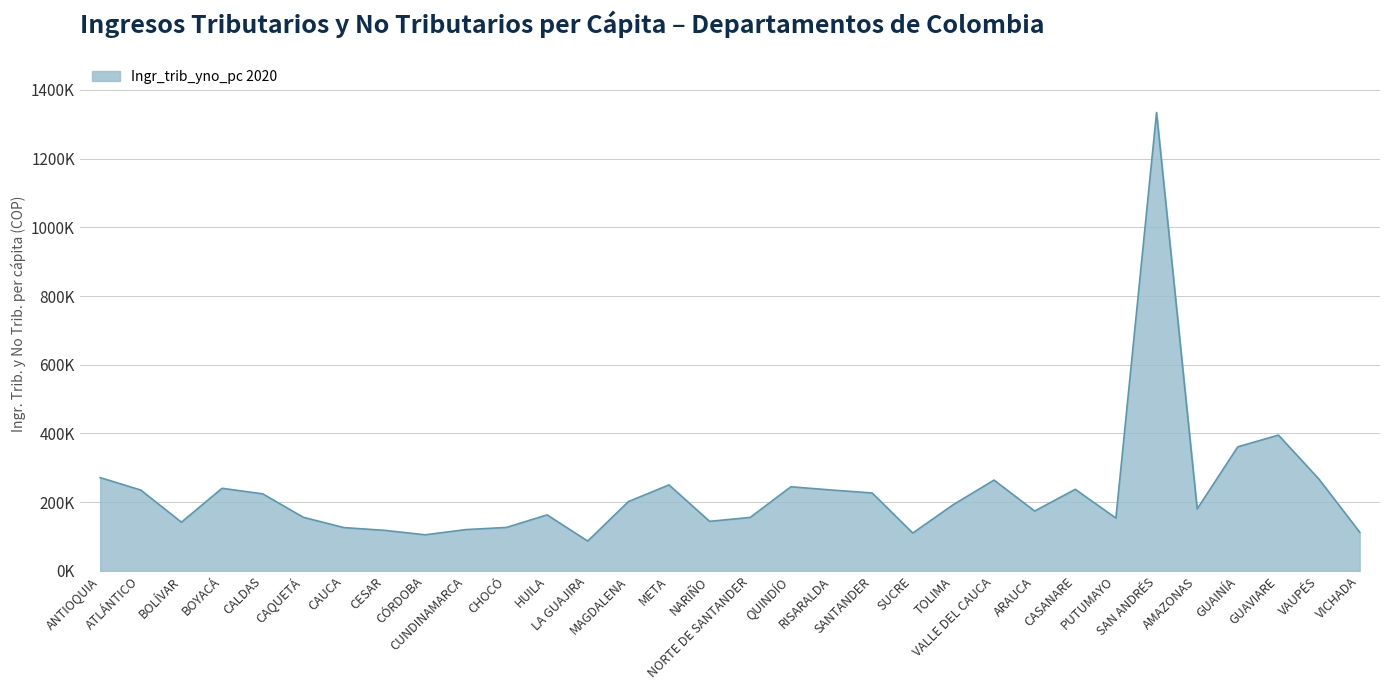

Does the chart have visible grid lines?

Yes